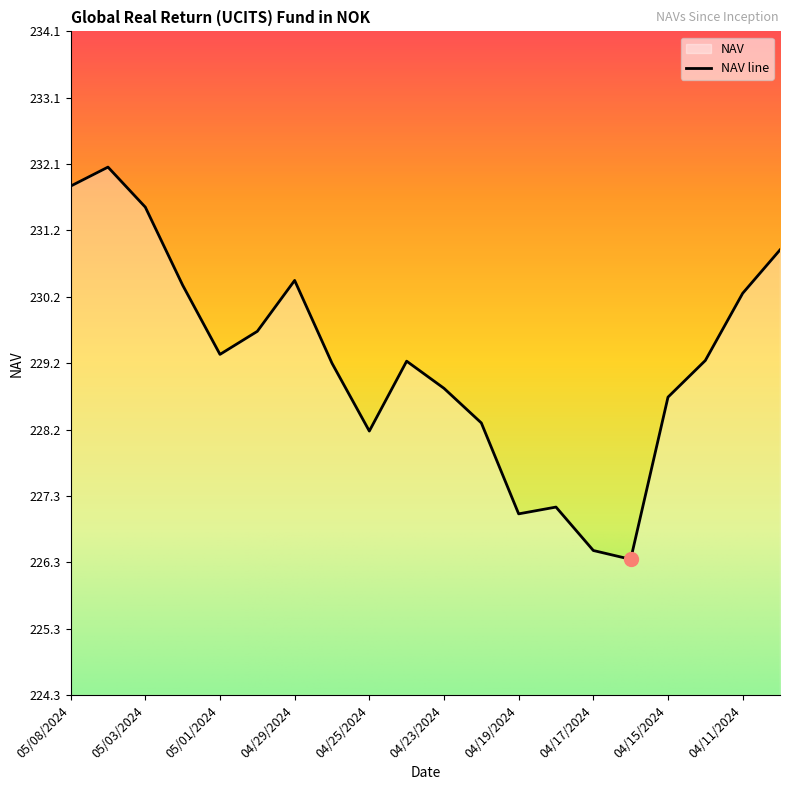

What is the smallest value displayed?

226.3